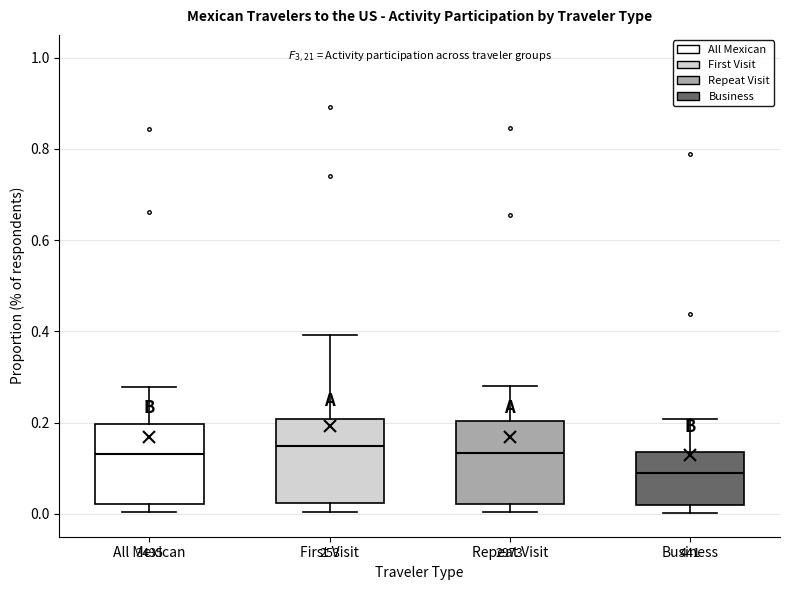

Reading left to right, transcribe this box plot: for each box, give where its median line is, the range the box spans, and where its two whiskers end, as read against the y-axis. The values are not printed on the chart, so give them approximately, as read against the axis.

All Mexican: median 0.14, box 0.02 to 0.20, whiskers 0.00 to 0.28
First Visit: median 0.14, box 0.02 to 0.20, whiskers 0.00 to 0.40
Repeat Visit: median 0.14, box 0.02 to 0.20, whiskers 0.00 to 0.28
Business: median 0.10, box 0.02 to 0.14, whiskers 0.00 to 0.20